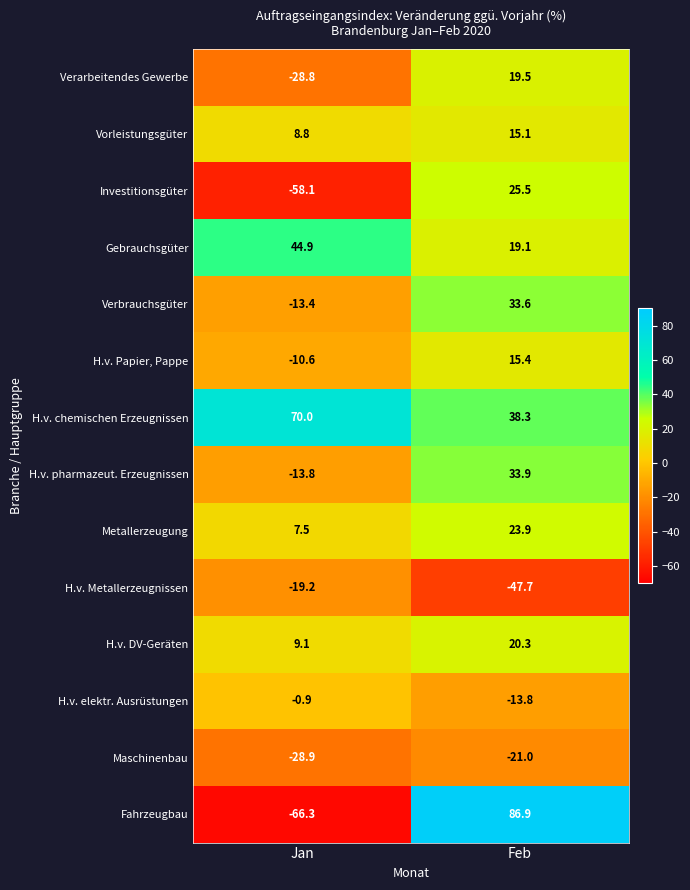

What is the difference between the H.v. pharmazeut. Erzeugnissen values at Feb and Jan?

47.7